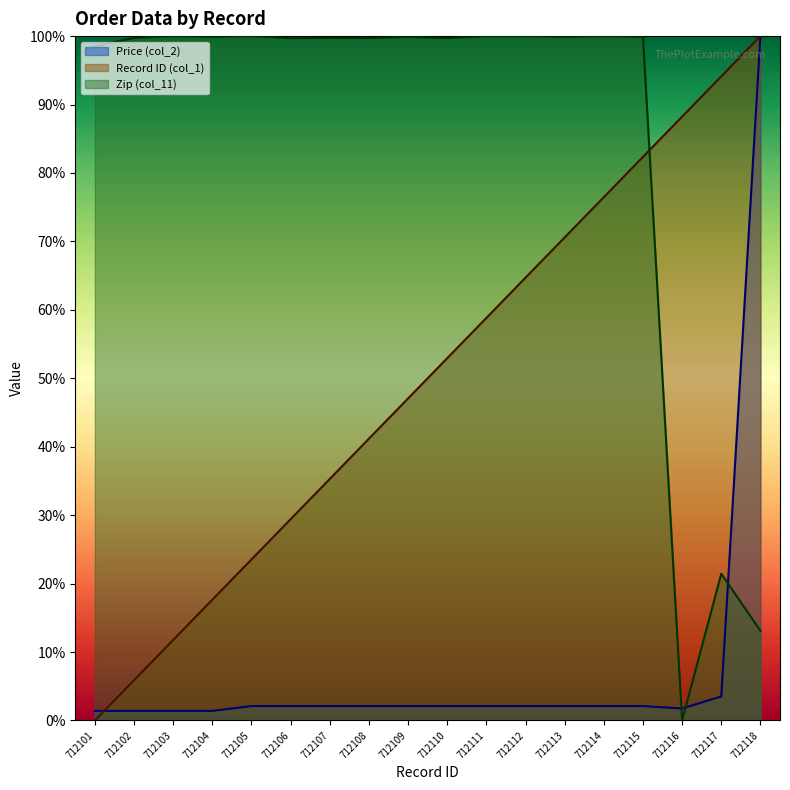

What is the difference between the second highest and minimum values in the Record ID (col_1) series?

94.1